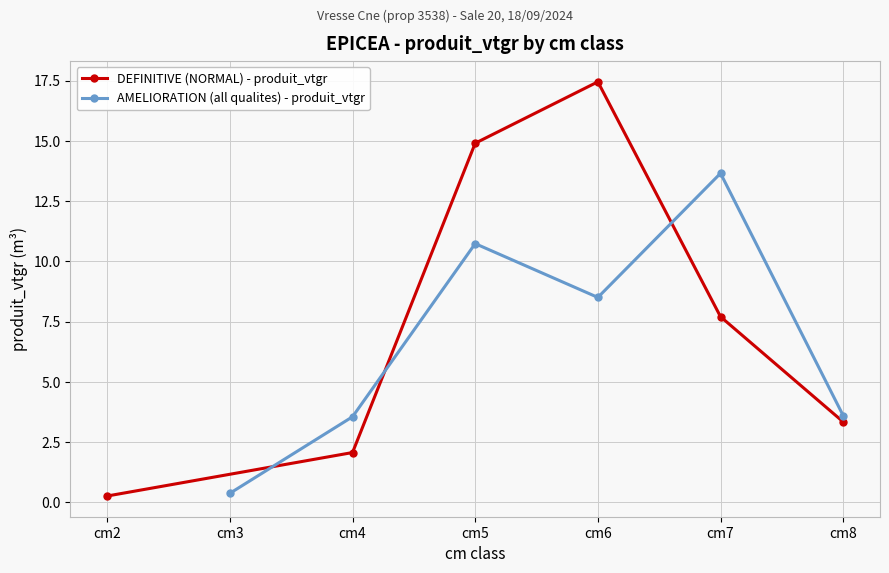

True or false: DEFINITIVE (NORMAL) - produit_vtgr has more than 1 points higher than both neighbors.

False